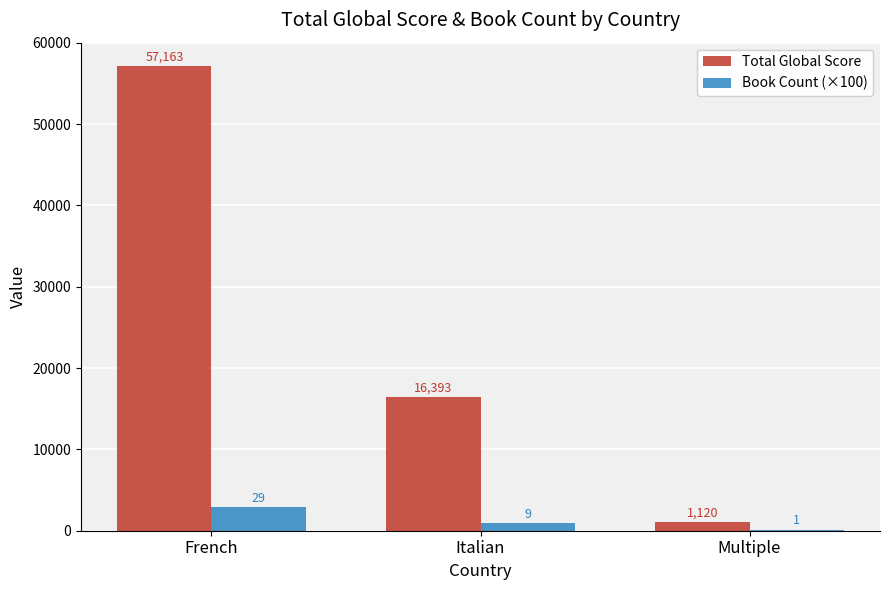

The Book Count (×100) series shows 2900 at French. True or false?

True